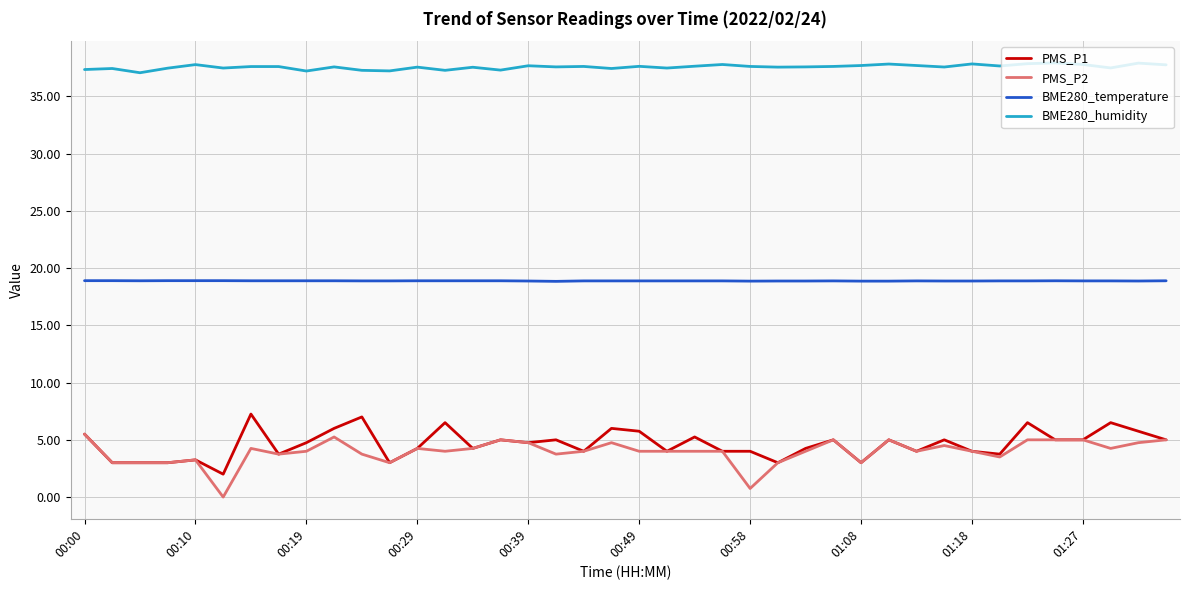

Which series has the largest total across all categories?

BME280_humidity